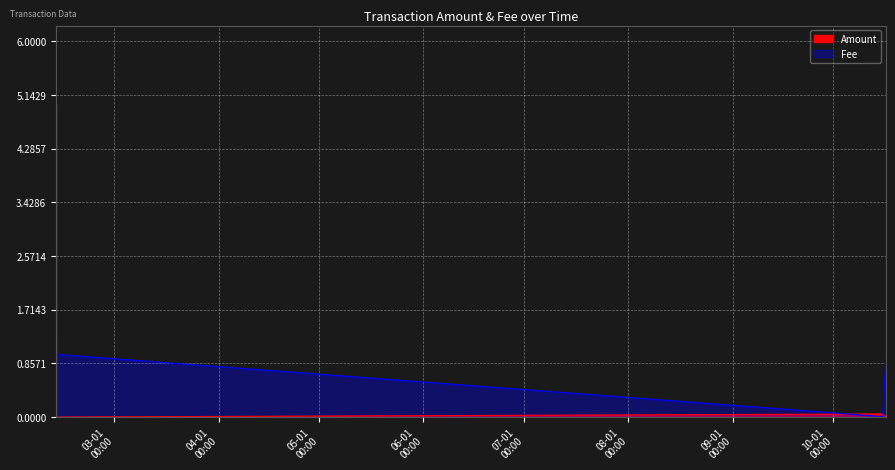

Count the number of categories in the chart.

4